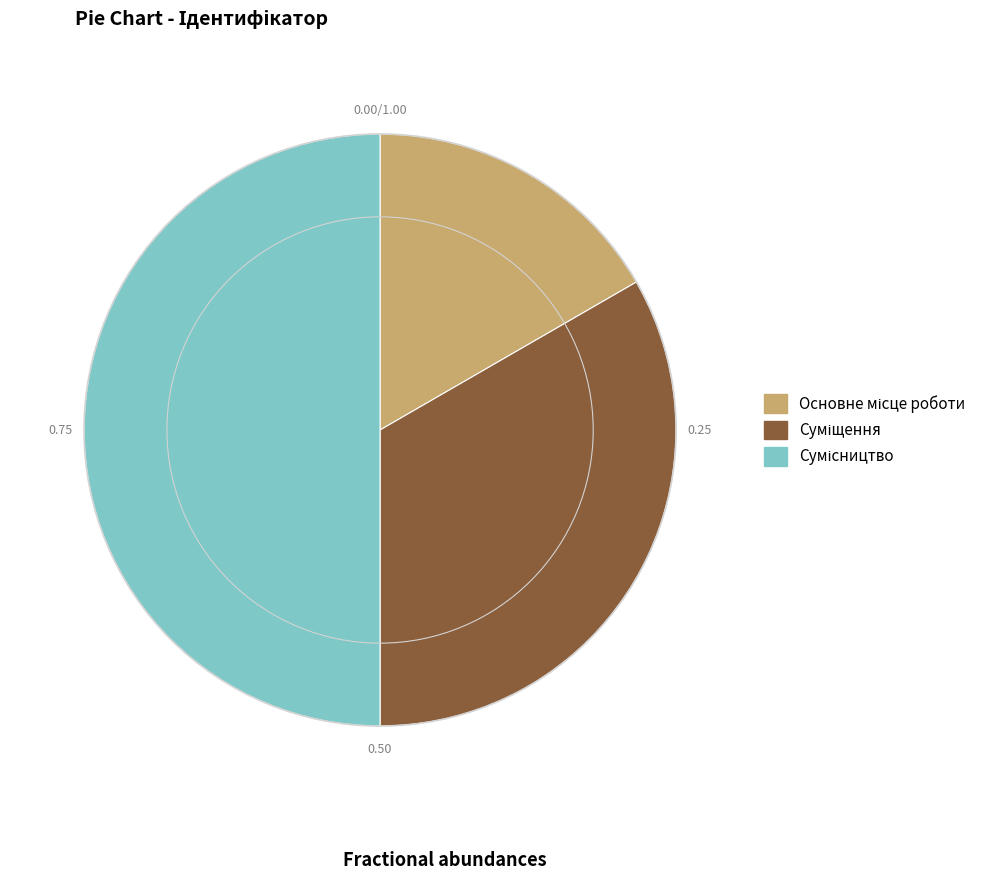

Count the number of slices in the pie.

3